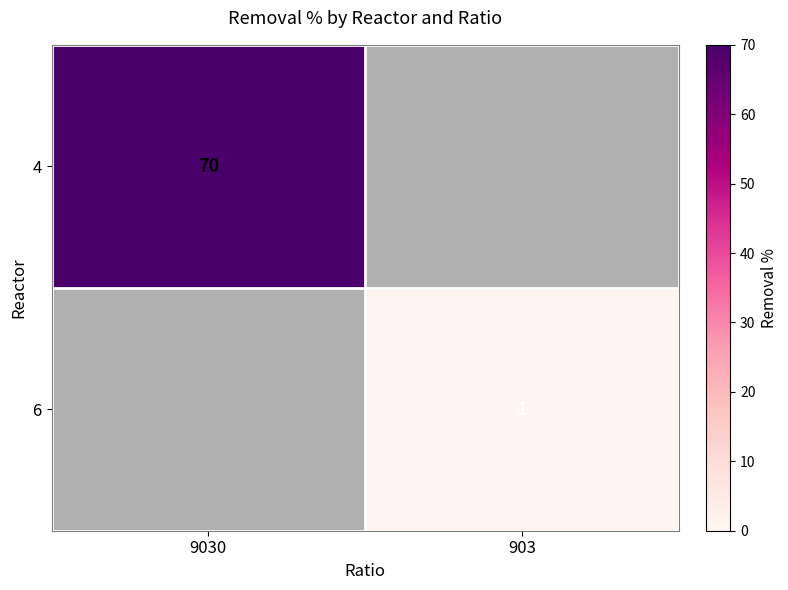

The 6 series shows 1 at 903. True or false?

True